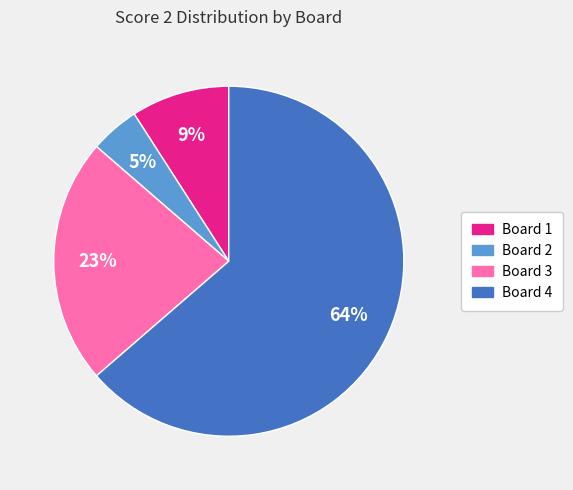

The Board 4 slice represents 57% of the pie. True or false?

False